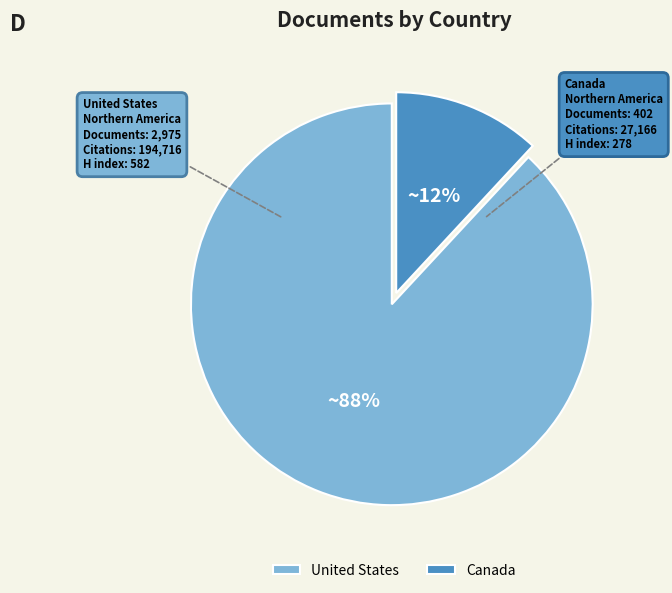

Does any single category account for the majority?

Yes